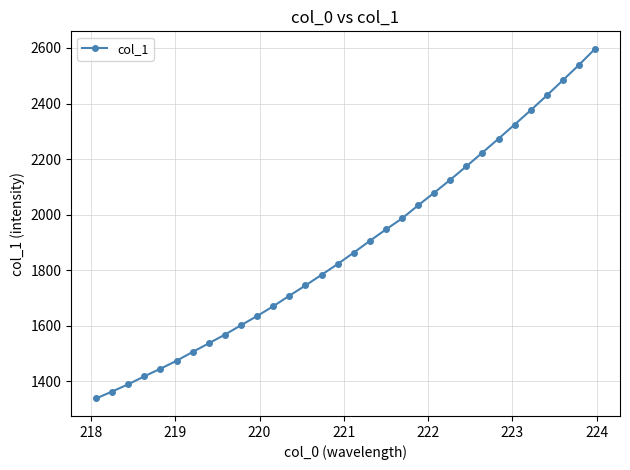

What is the value of the 20th point from the left?

1986.6